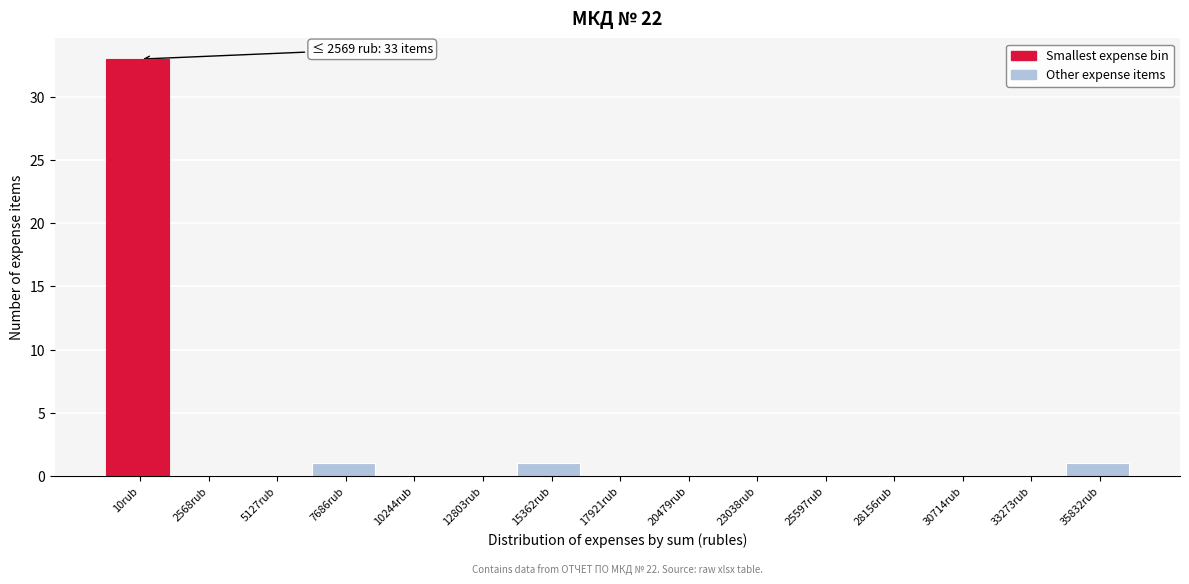

Reading right to left, transcribe all the data shown in this chart.

35832rub=1	33273rub=0	30714rub=0	28156rub=0	25597rub=0	23038rub=0	20479rub=0	17921rub=0	15362rub=1	12803rub=0	10244rub=0	7686rub=1	5127rub=0	2568rub=0	10rub=33